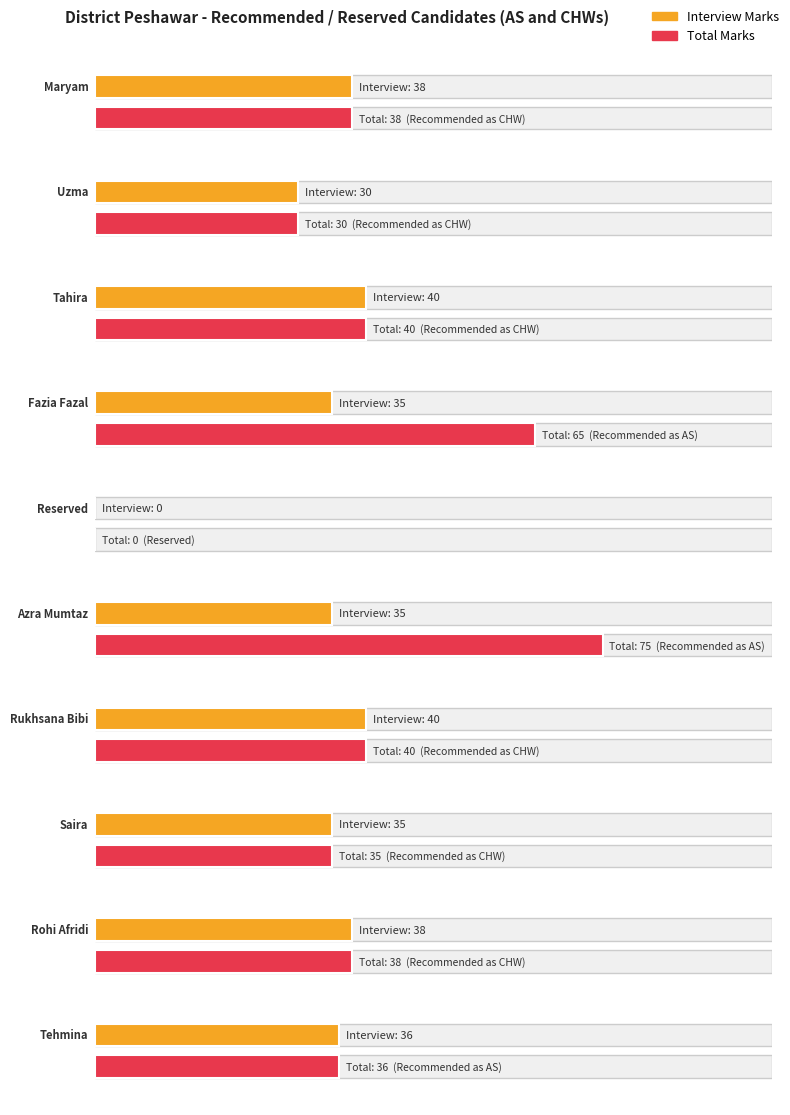

True or false: Test Marks has a value of 21 at Azra Mumtaz.

False